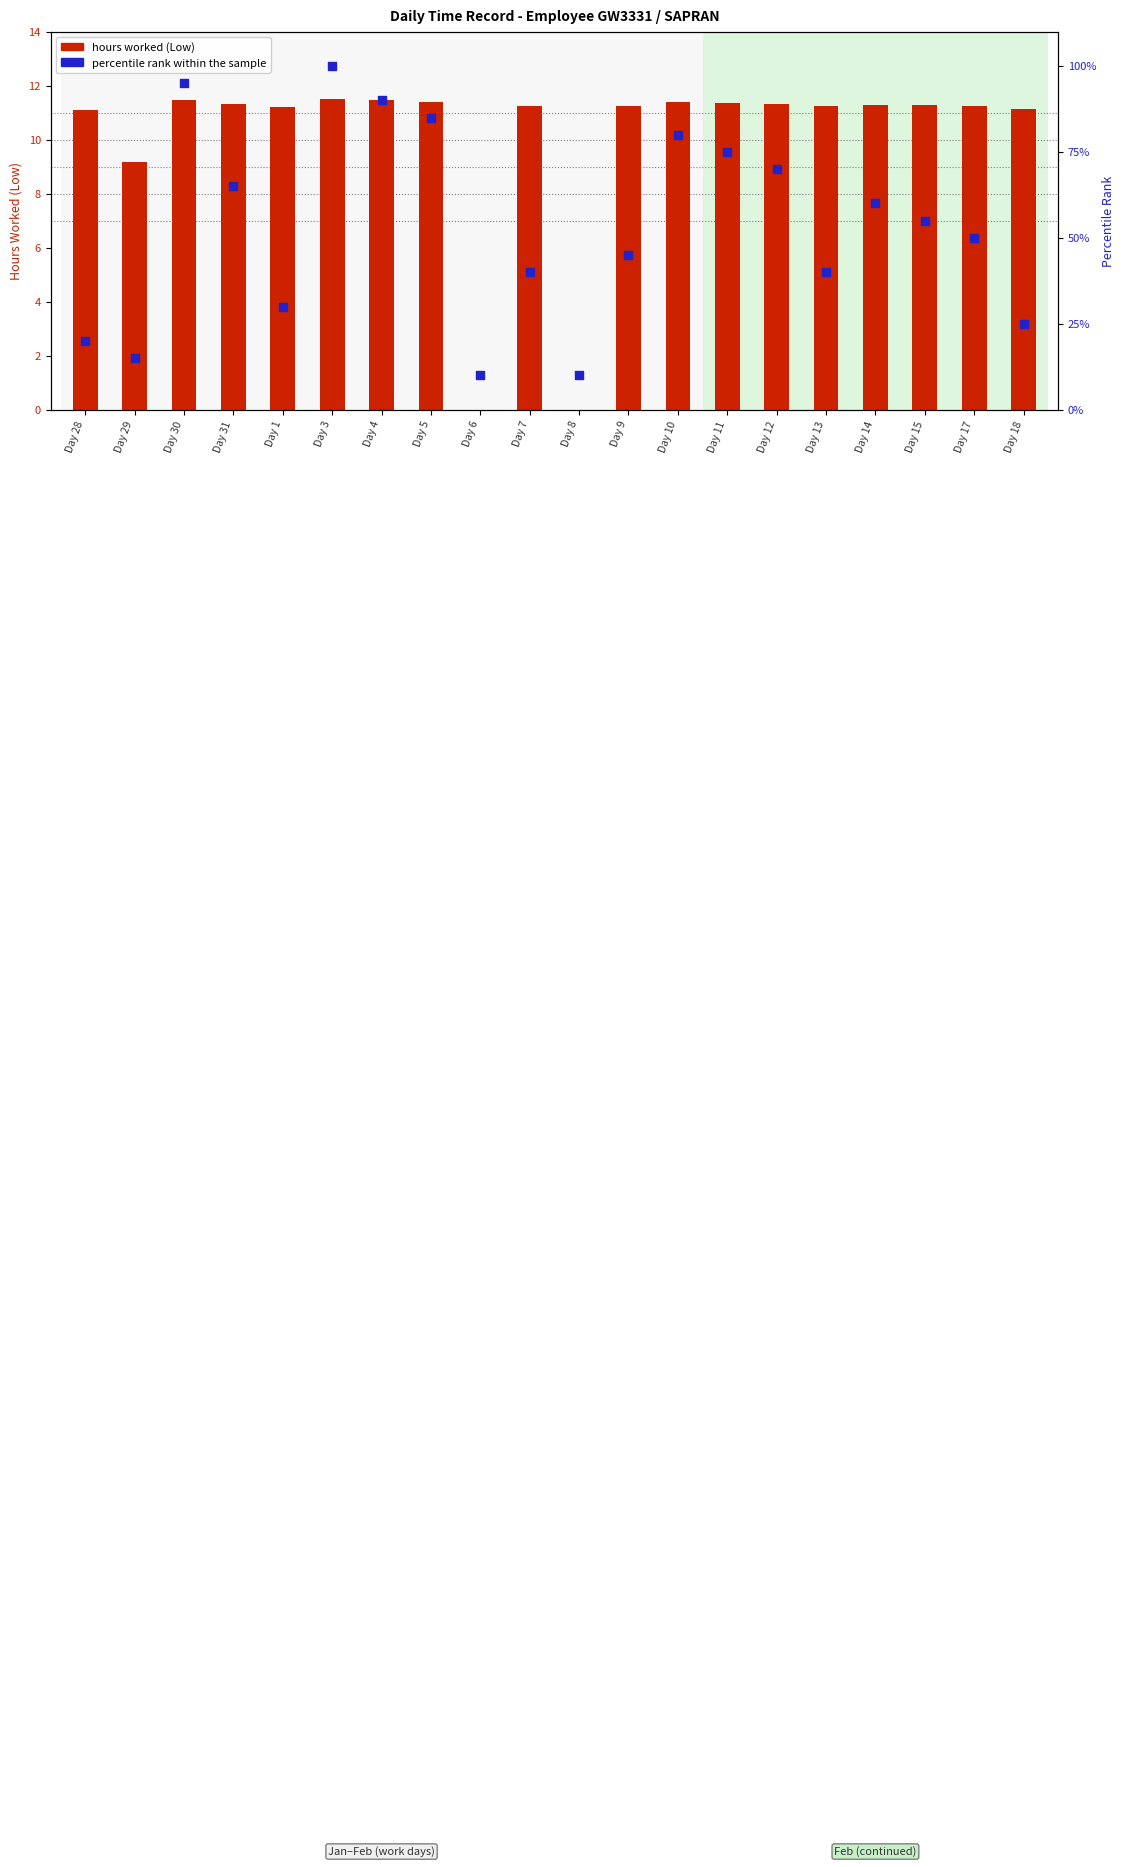

What are all the series names shown in the legend?

hours worked (Low), percentile rank within the sample